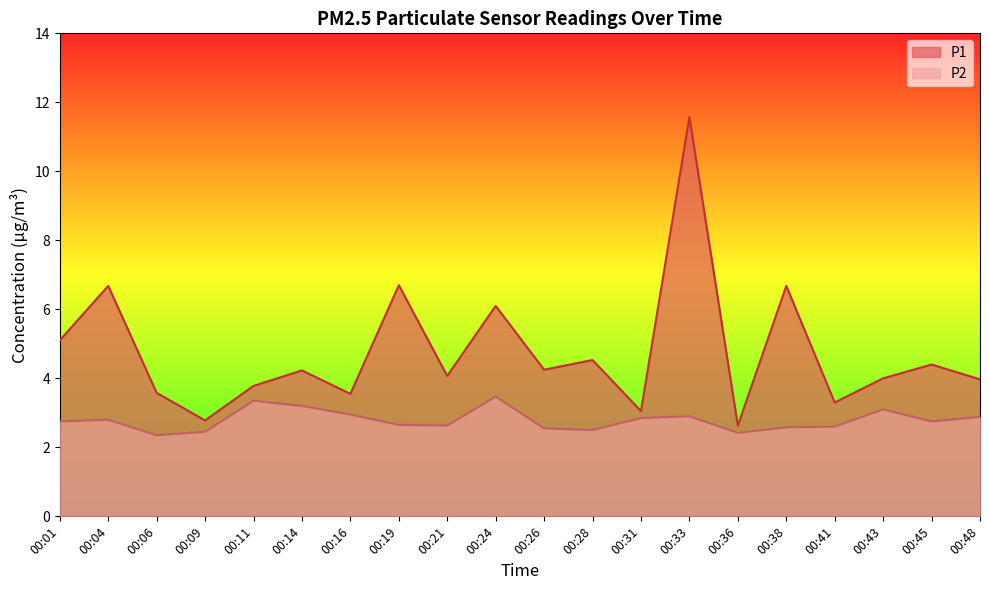

What is the difference between the P1 values at 00:04 and 00:41?

3.4